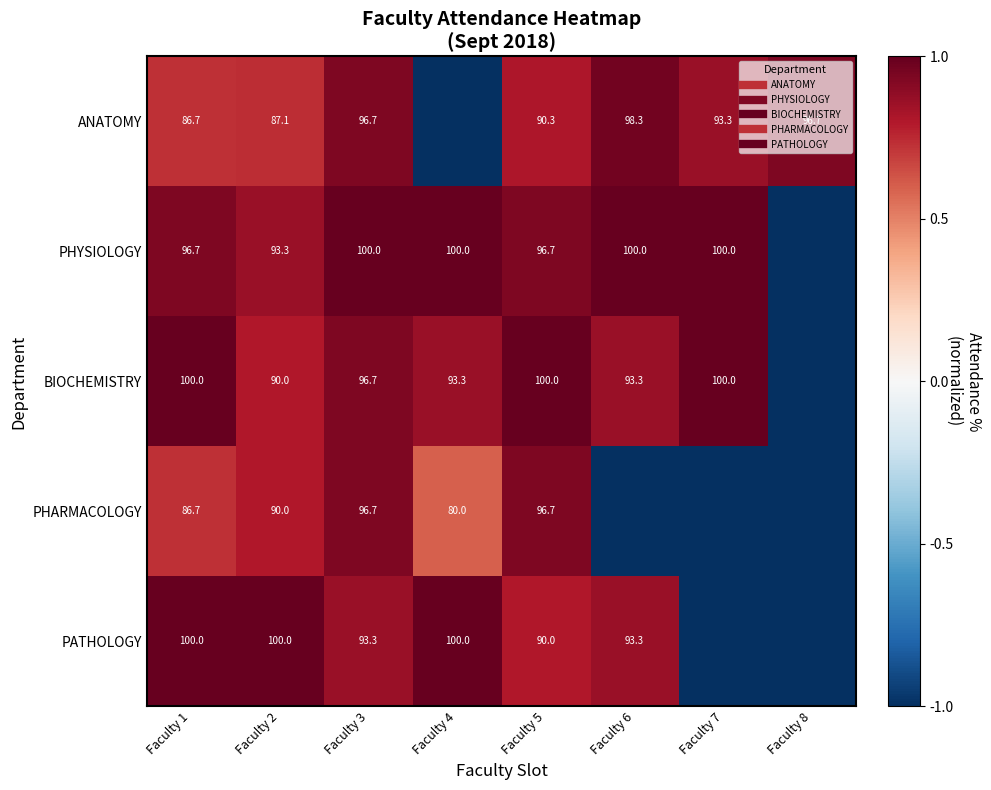

How many data points does each series have?

8